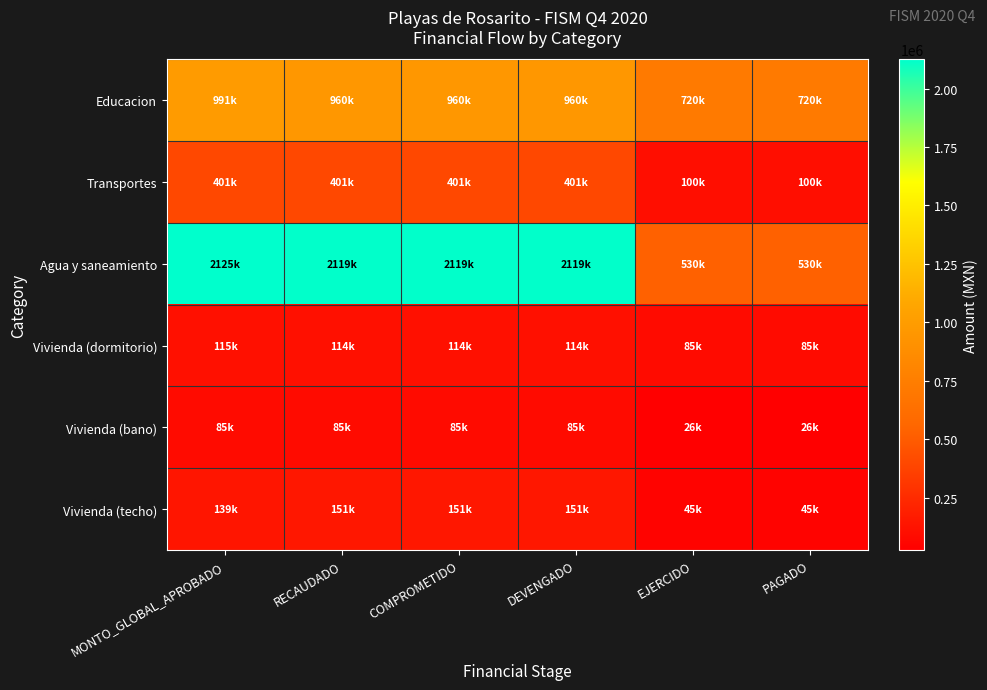

At how many categories does at least one series exceed 1395595?

4